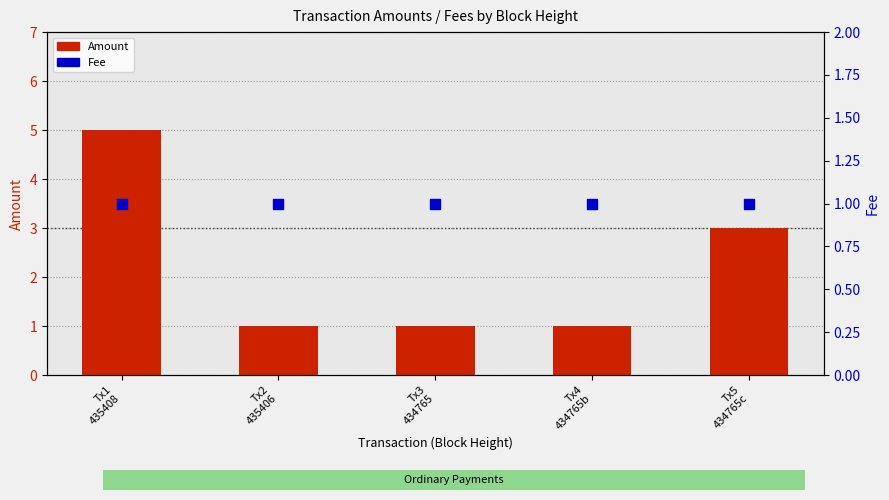

Which series reaches the maximum Y coordinate?

Amount